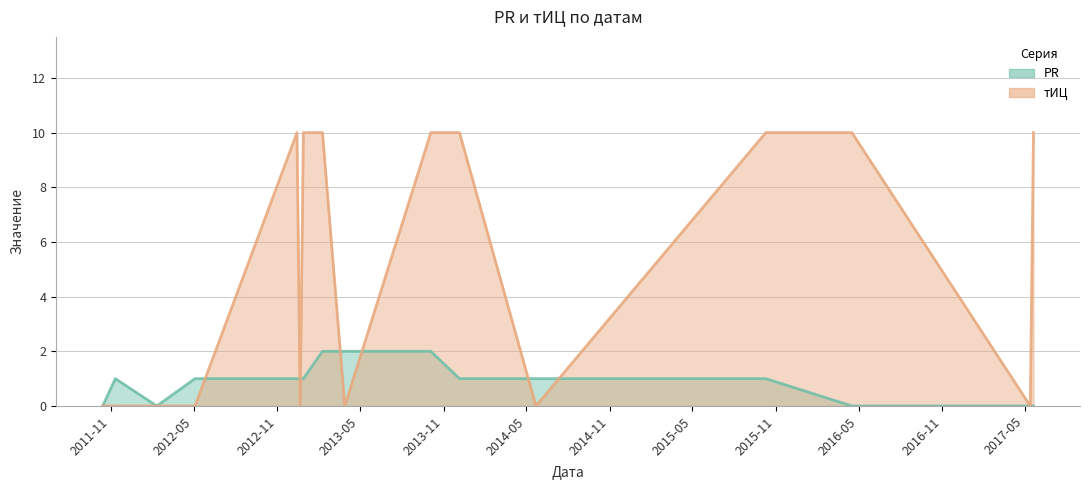

The value of тИЦ at 2012-12-21 is -7. True or false?

False